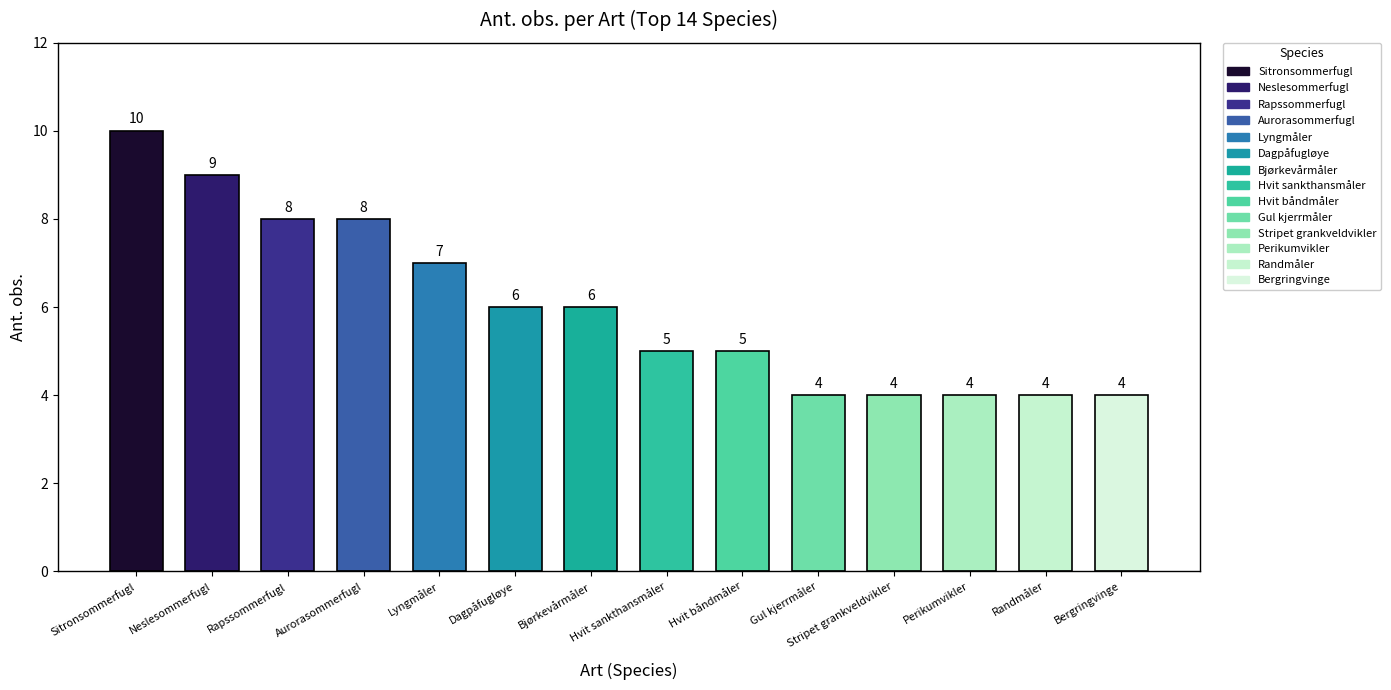

Are the bars horizontal?

No